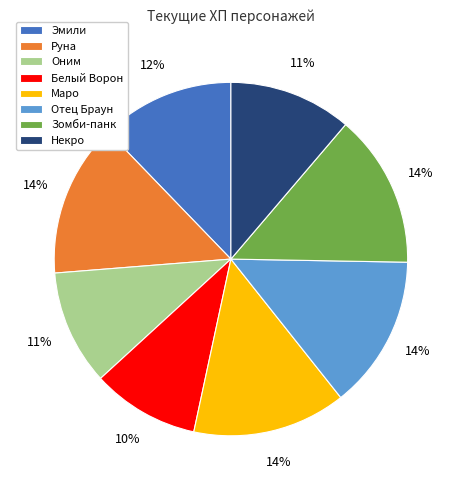

Which category has the smallest portion of the pie?

Белый Ворон